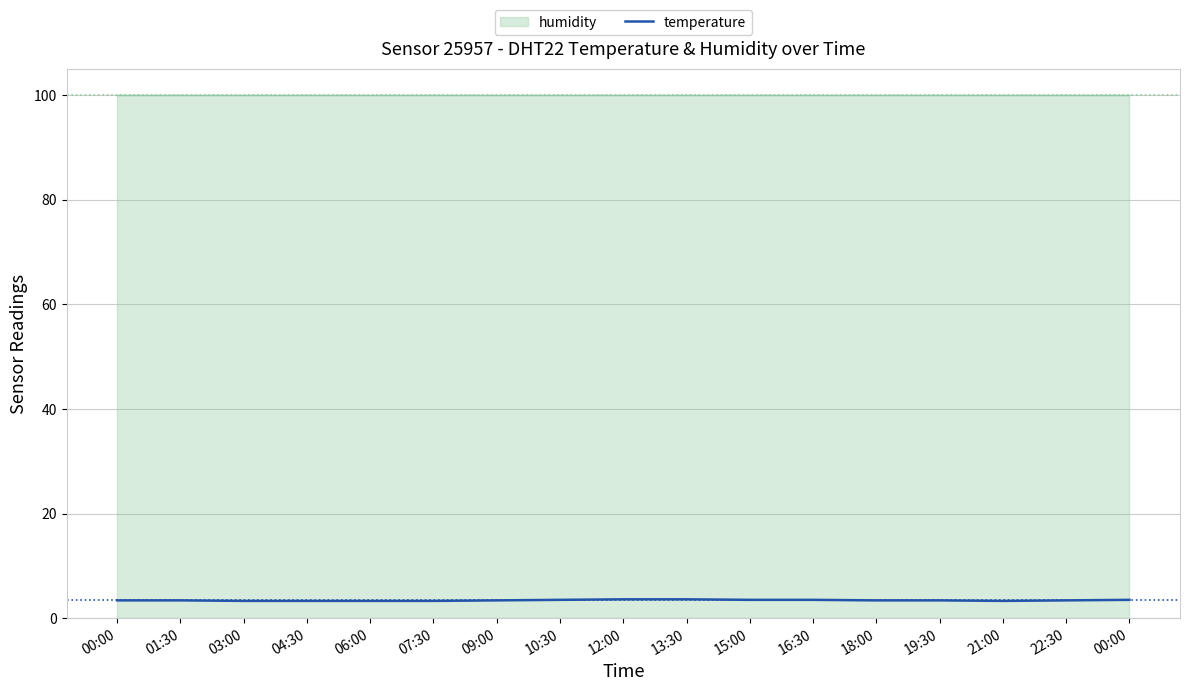

What is the change in value from 13:30 to 15:00?

-0.1